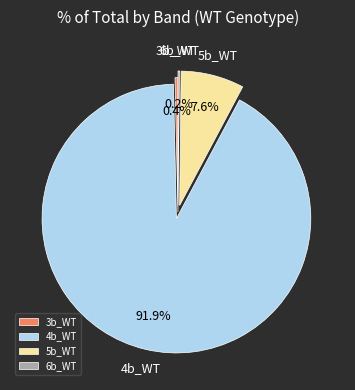

Between 4b_WT and 5b_WT, which is larger?

4b_WT